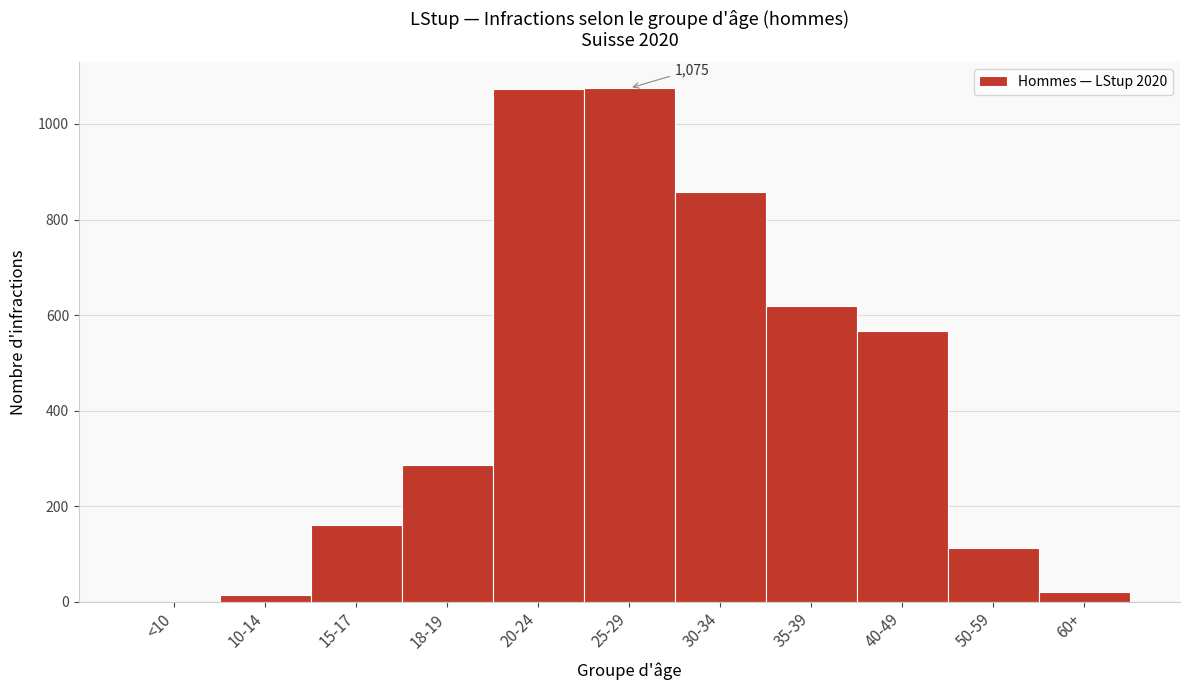

Which has a higher value, 20-24 or 50-59?

20-24